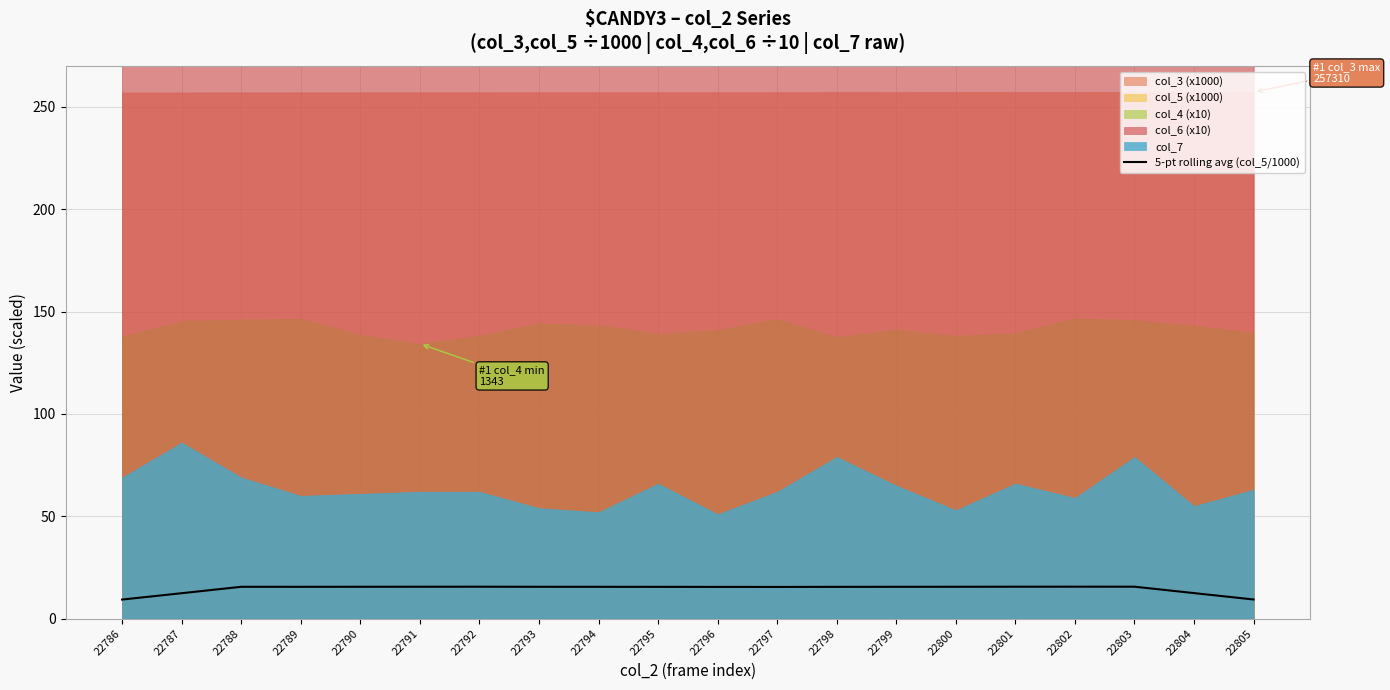

The chart shows a value of 4.7 at 22802. True or false?

False